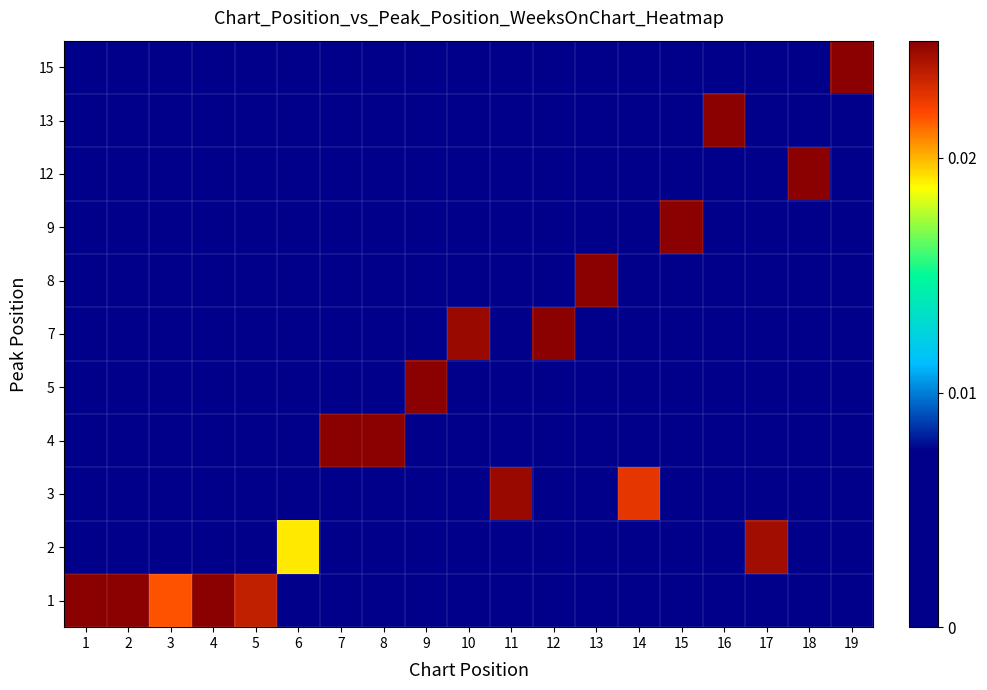

Between 14 and 6, which is larger?

14